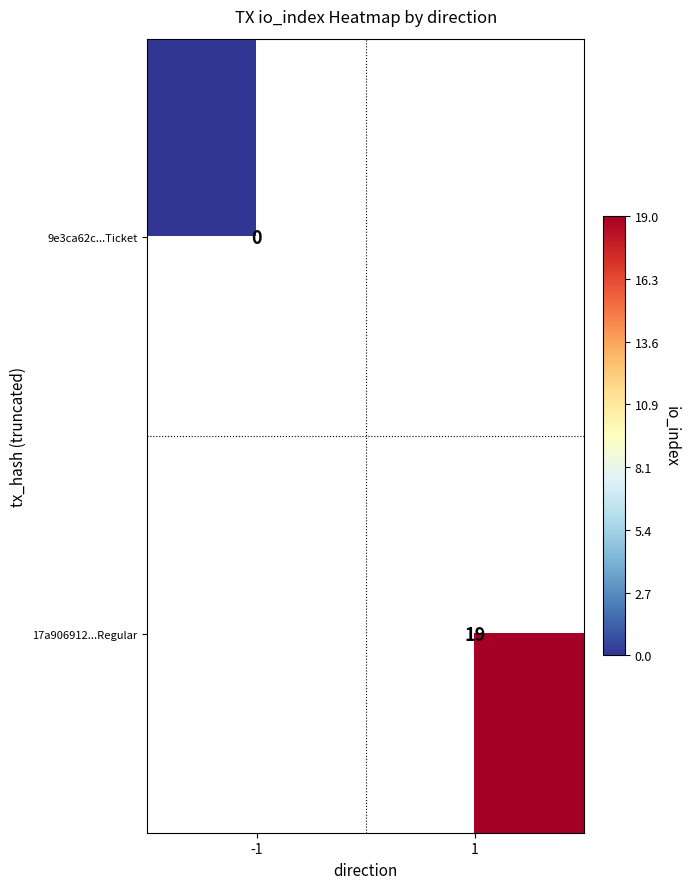

Is the value of 17a906912...Regular at 1 greater than the value of 9e3ca62c...Ticket at -1?

Yes